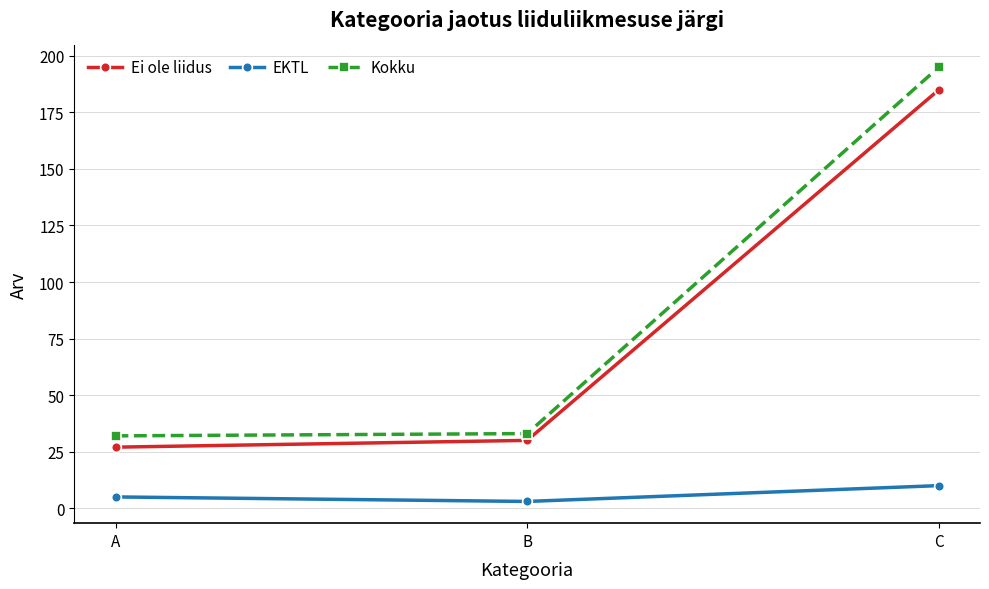

How many data points does each series have?

3